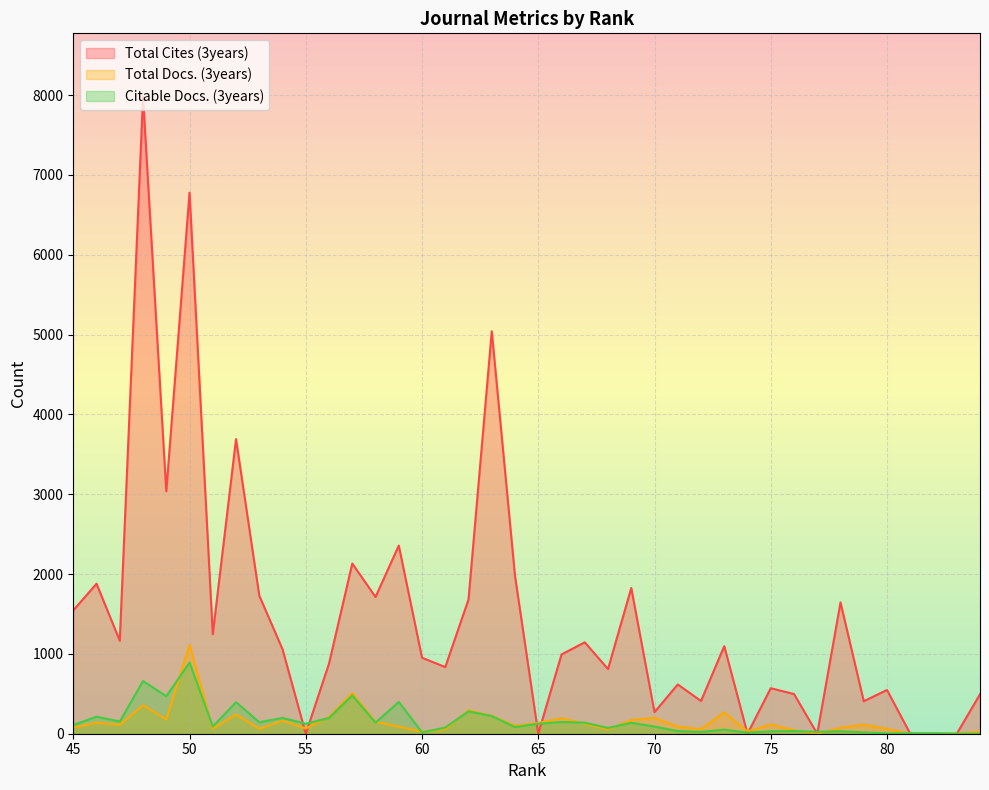

What is the total value across all series at 81?

6